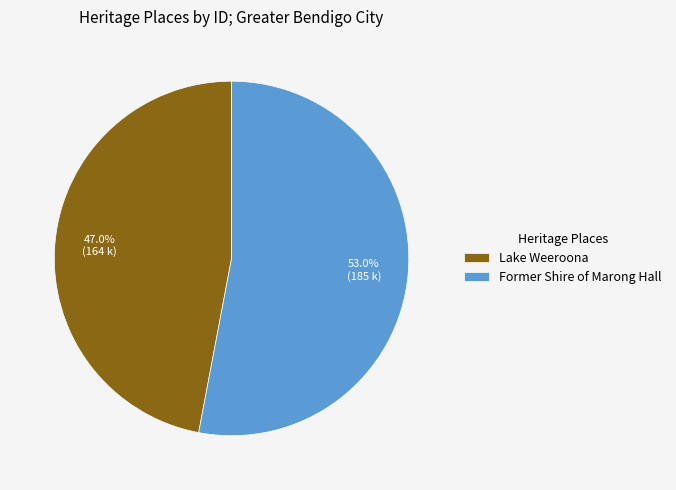

Combined, do Former Shire of Marong Hall and Lake Weeroona account for over 50%?

Yes